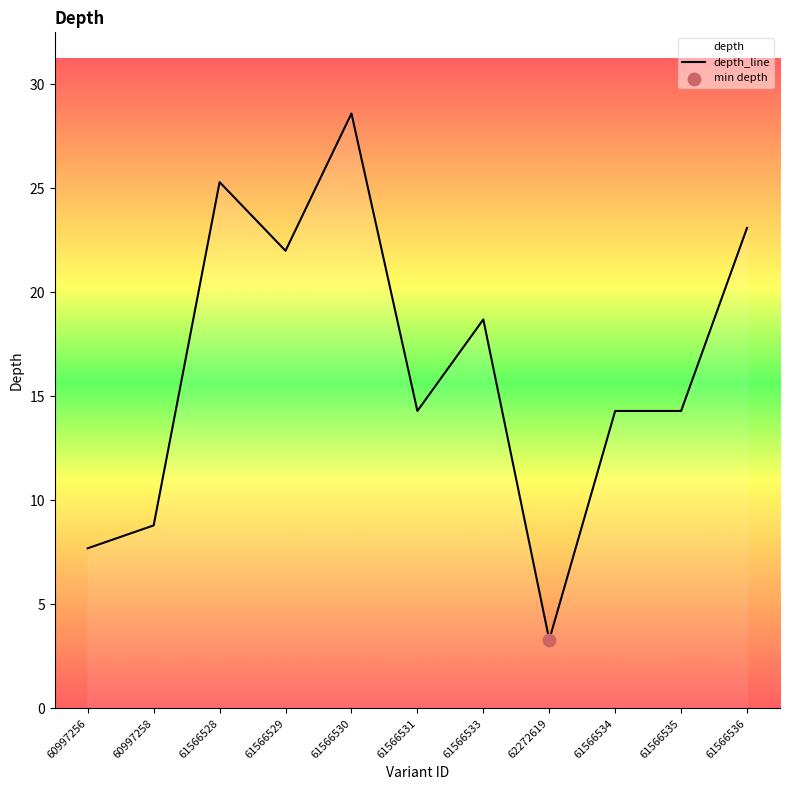

Approximately how many times larger is the value at 62272619 compared to 61566536?

0.1